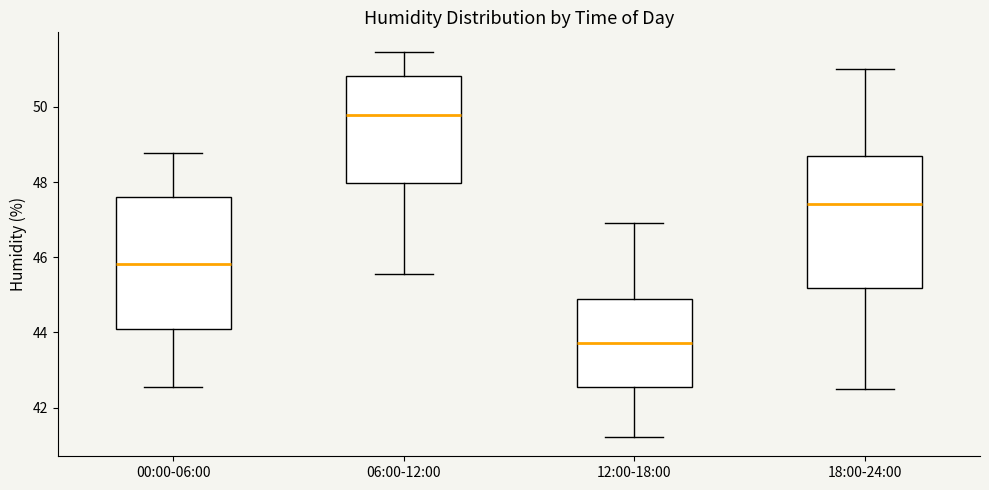

Which box's median line is the highest?

06:00-12:00